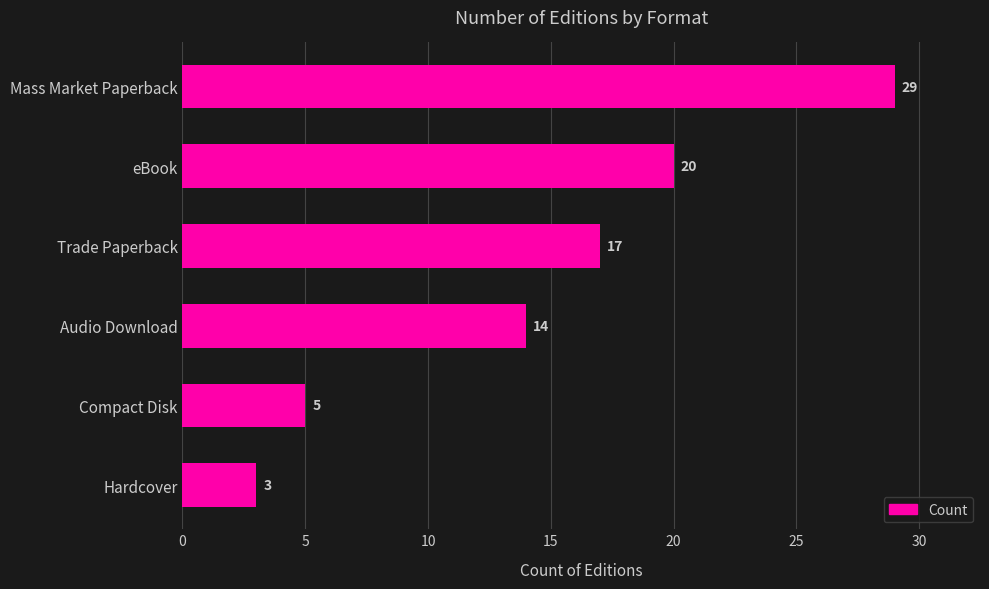

Which has a higher value, Hardcover or Trade Paperback?

Trade Paperback